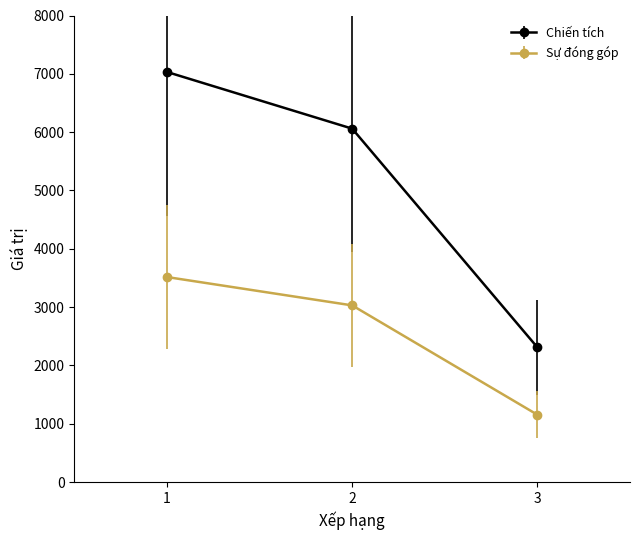

What is the average value of the Sự đóng góp series?

2567